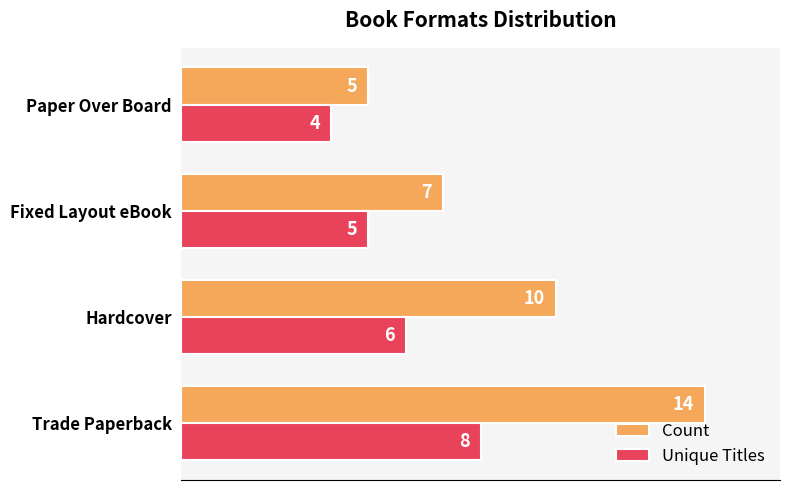

At which category is the sum across all series the highest?

Trade Paperback